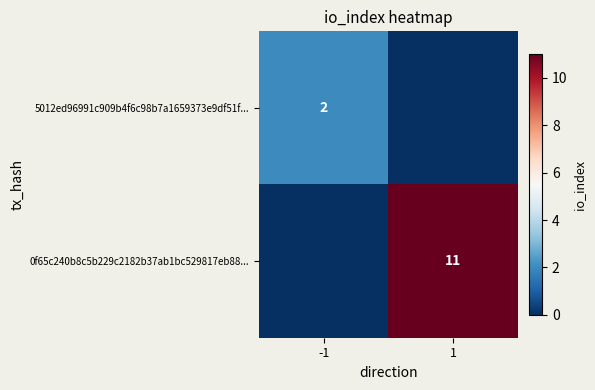

At how many categories does at least one series exceed 8?

1